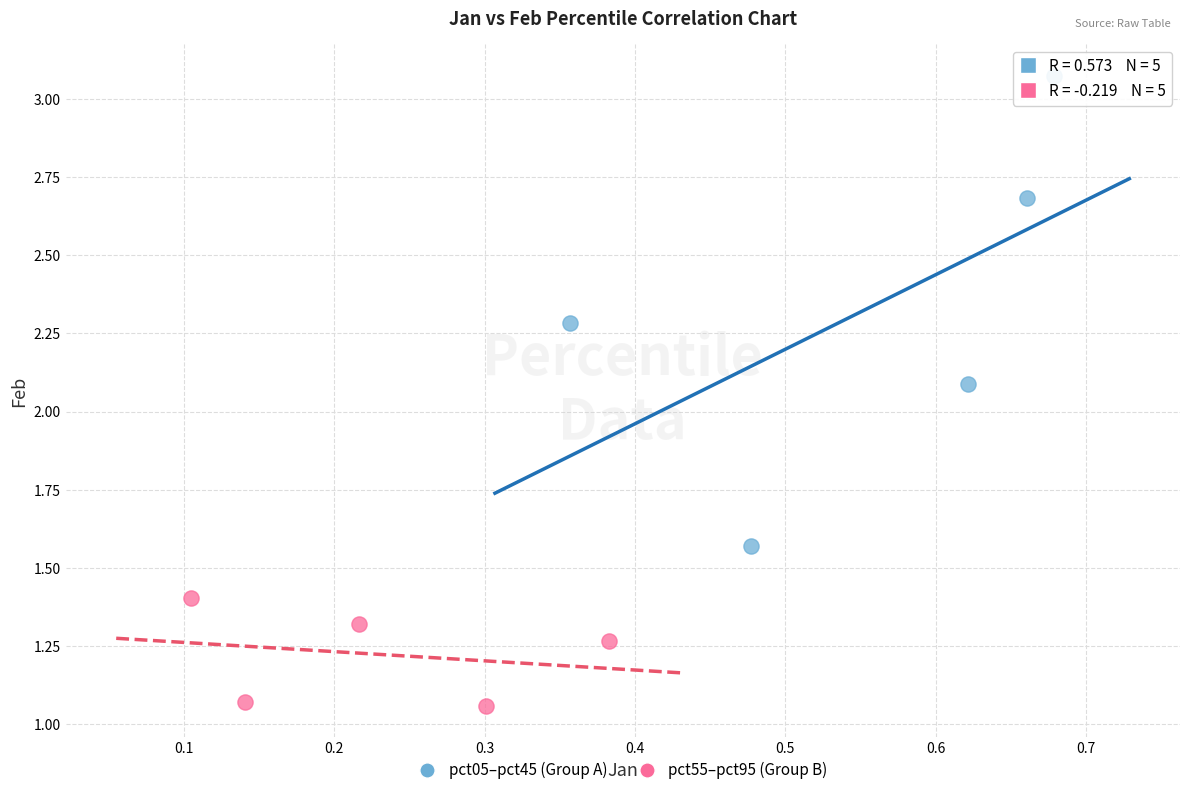

Which series reaches the minimum Y coordinate?

pct55–pct95 (Group B)